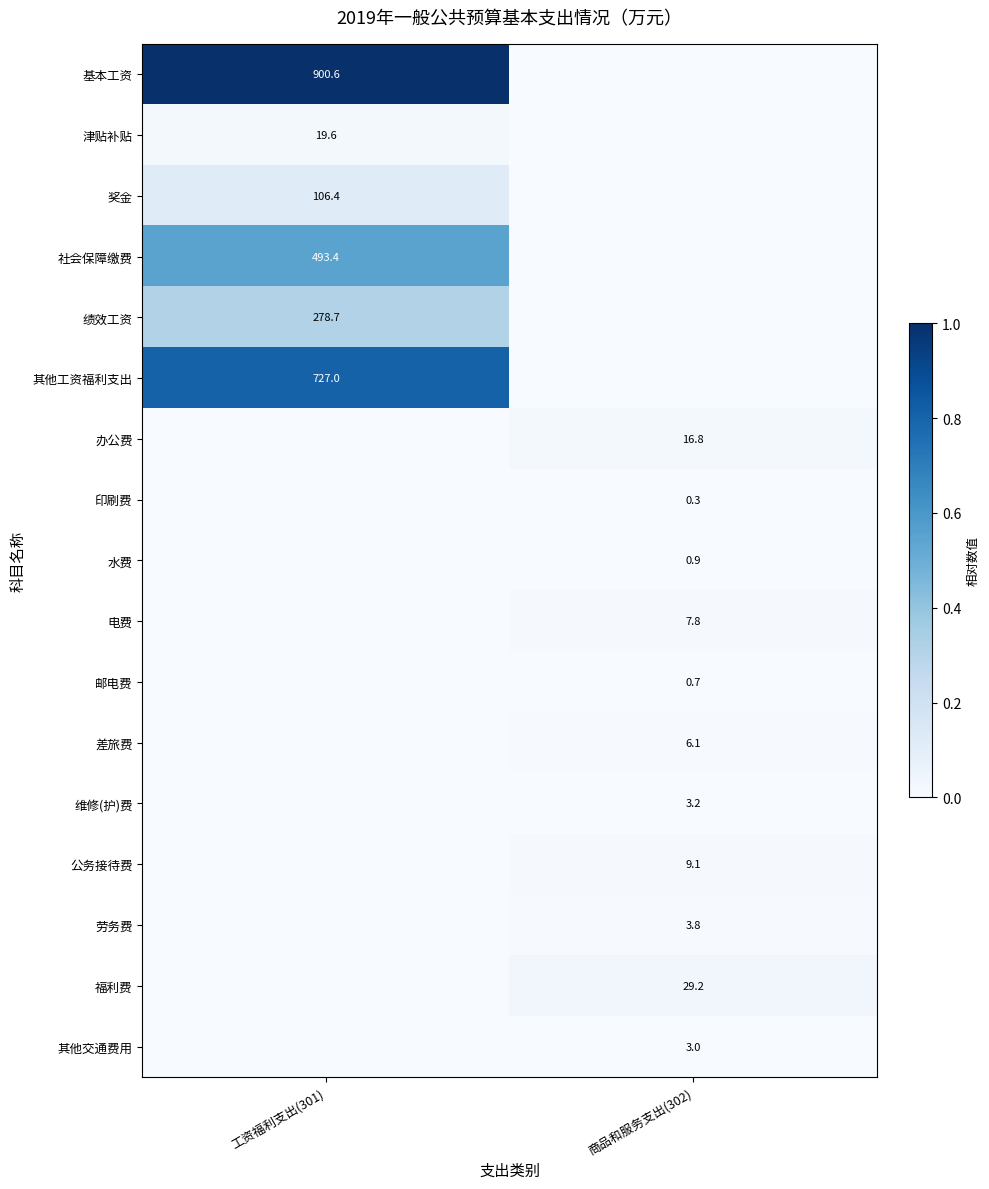

The 基本工资 series shows 900.6 at 工资福利支出(301). True or false?

True